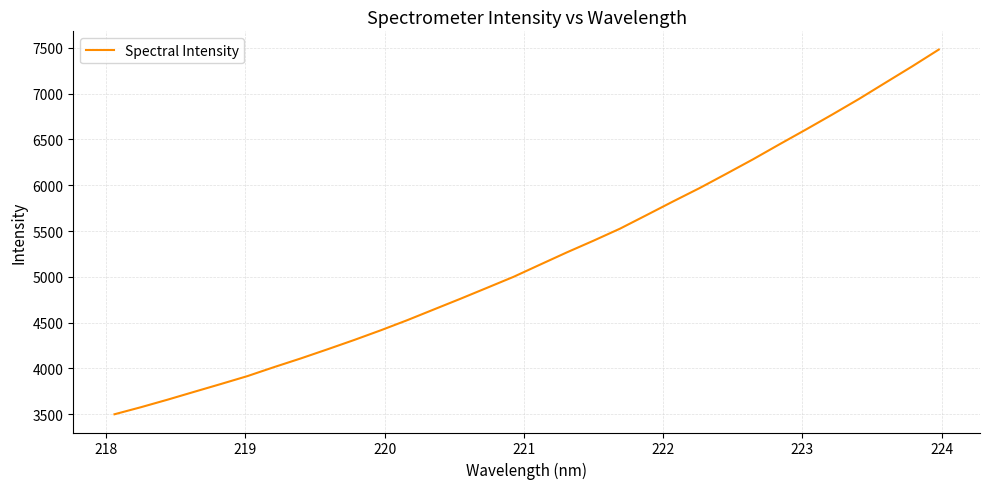

What is the maximum value shown in the chart?

7482.0